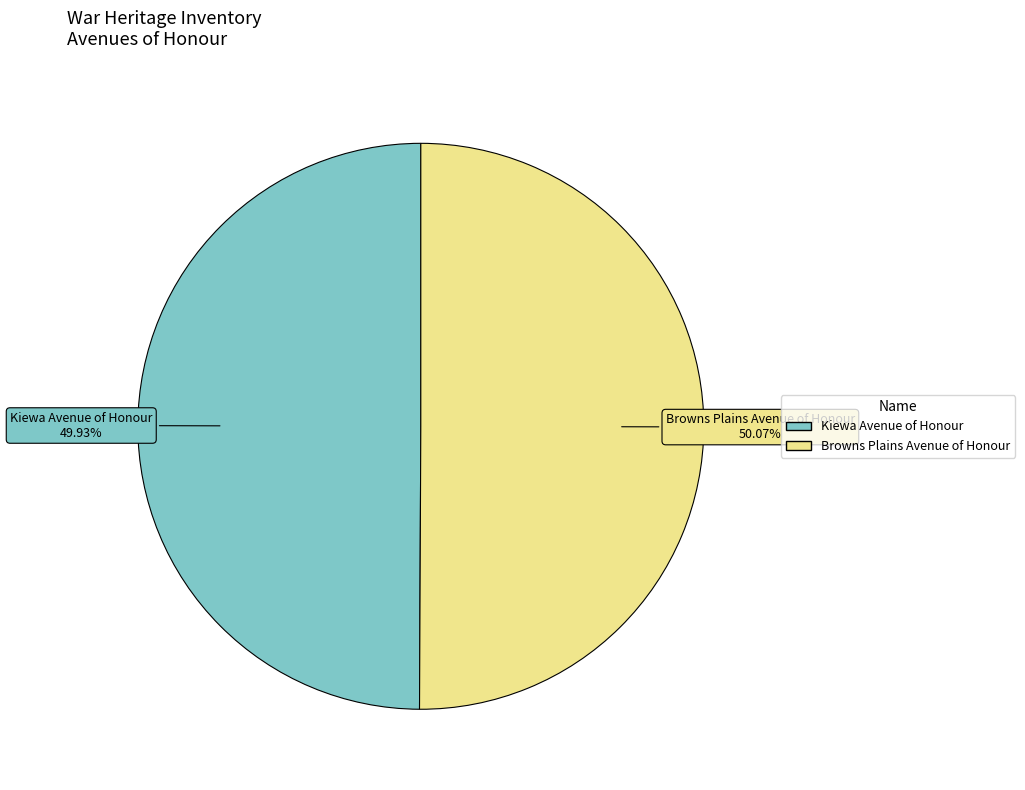

True or false: Kiewa Avenue of Honour accounts for 44% of the total.

False